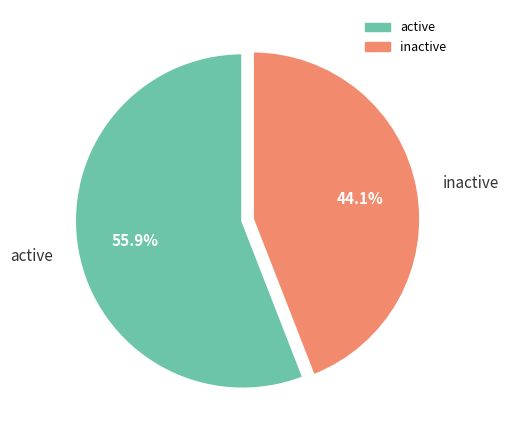

What is the ratio of the value at active to the value at inactive?

1.3